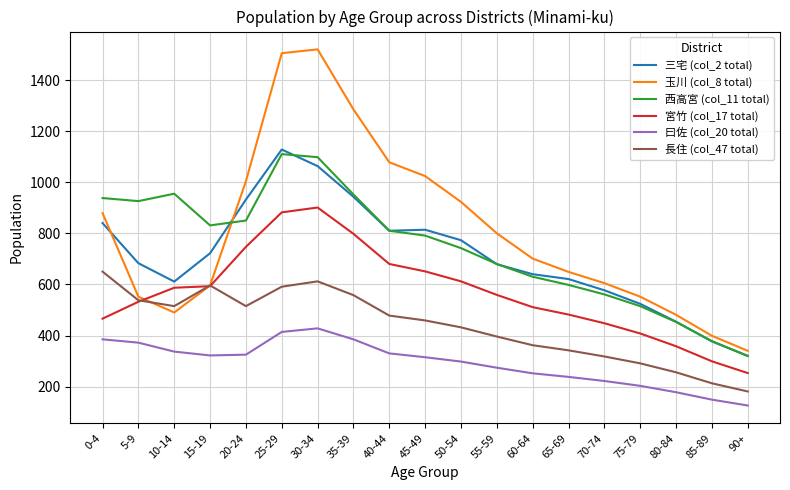

What is the sum of all 三宅 (col_2 total) values?

13511